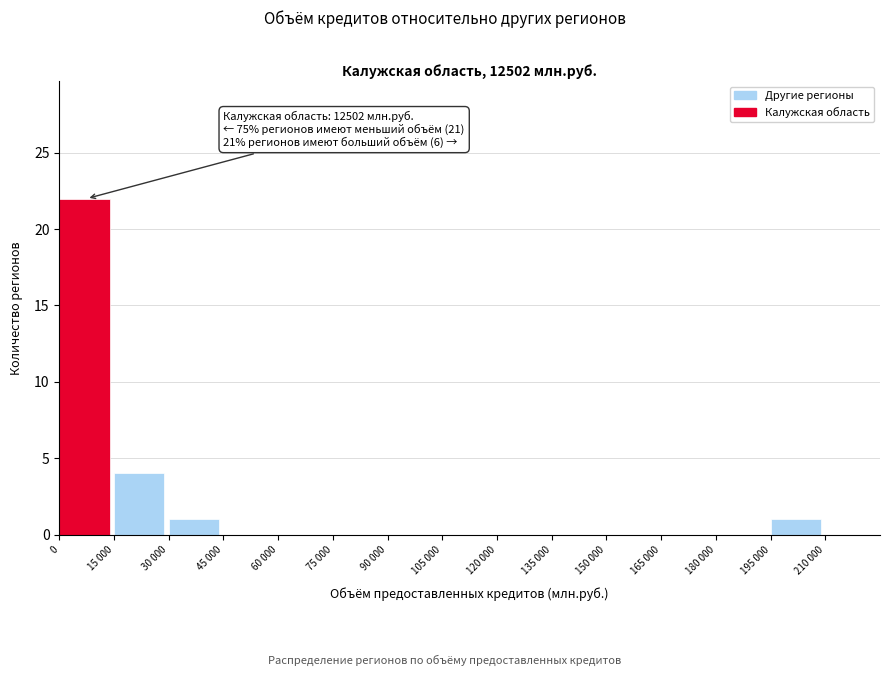

Reading left to right, list all the values displayed in this chart.

0=22	15 000=4	30 000=1	45 000=0	60 000=0	75 000=0	90 000=0	105 000=0	120 000=0	135 000=0	150 000=0	165 000=0	180 000=0	195 000=1	210 000=0